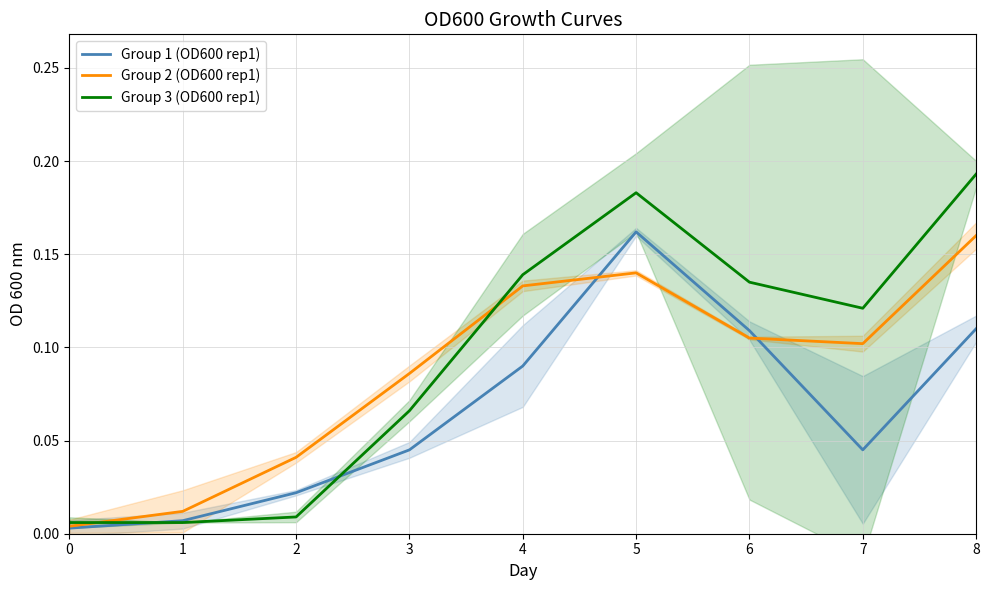

Rank the series by their average value, from lowest to highest.

Group 1 (OD600 rep1), Group 2 (OD600 rep1), Group 3 (OD600 rep1)